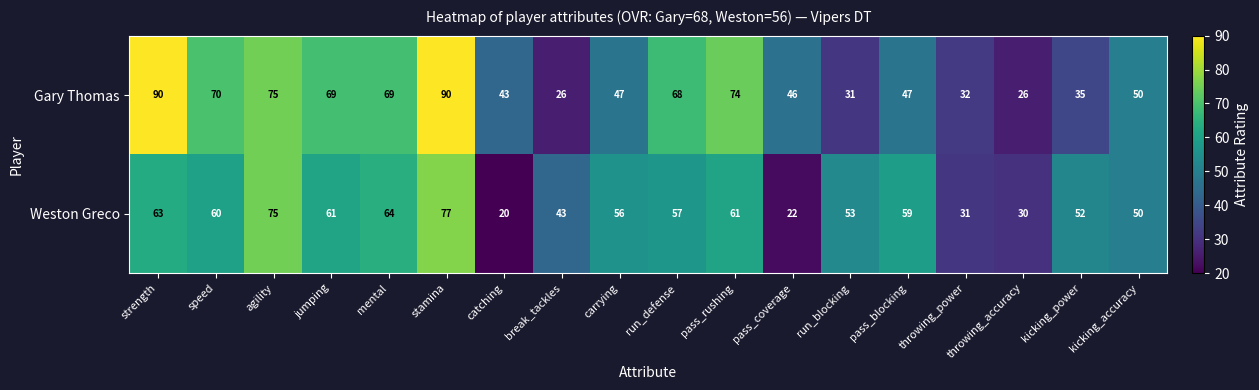

What is the difference between the highest and lowest values at mental?

5